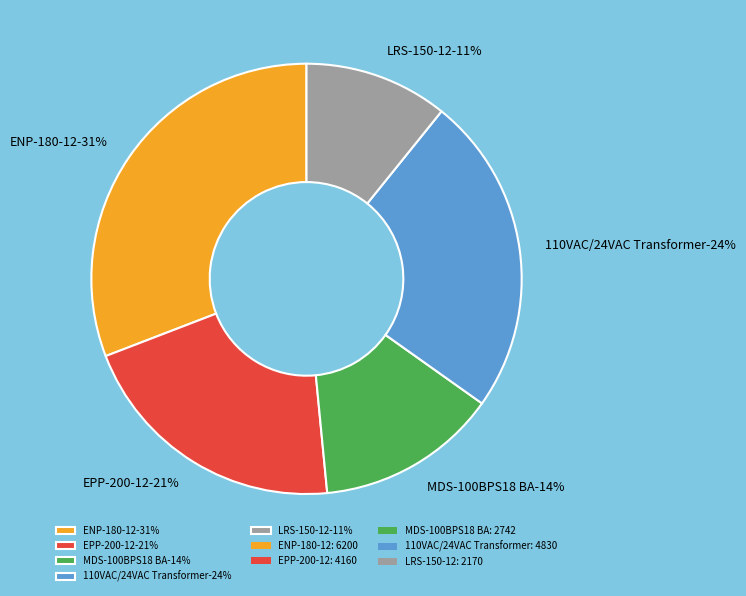

Which category has the smallest portion of the pie?

LRS-150-12